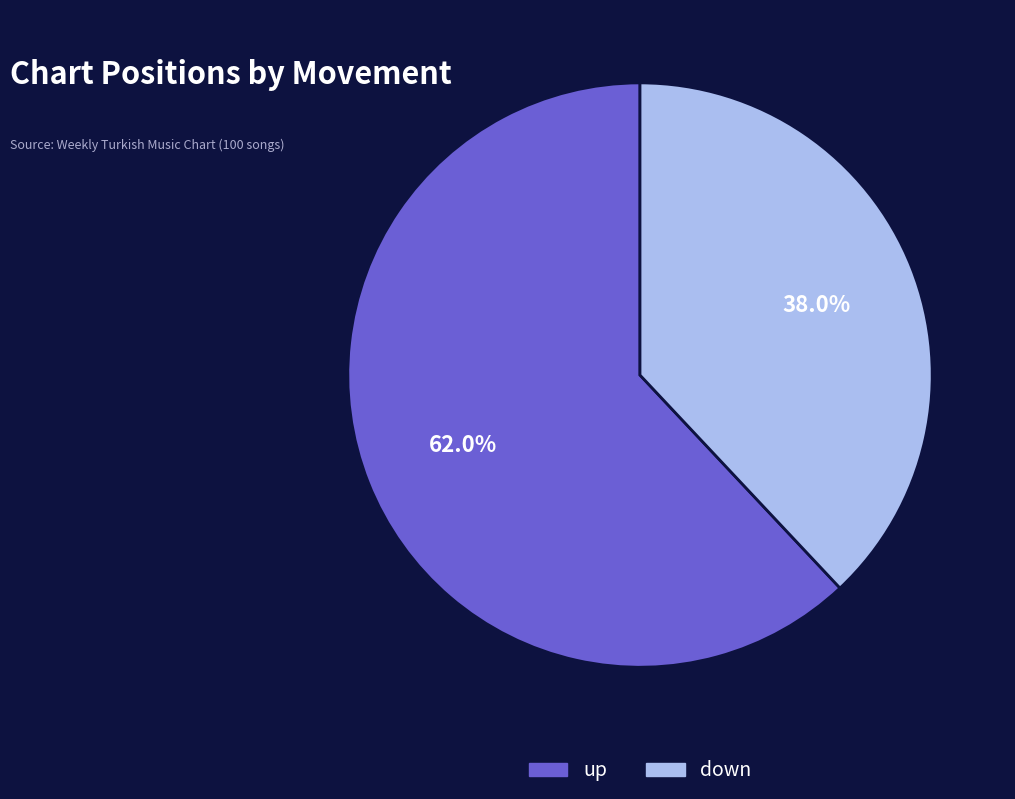

The down slice represents 38% of the pie. True or false?

True